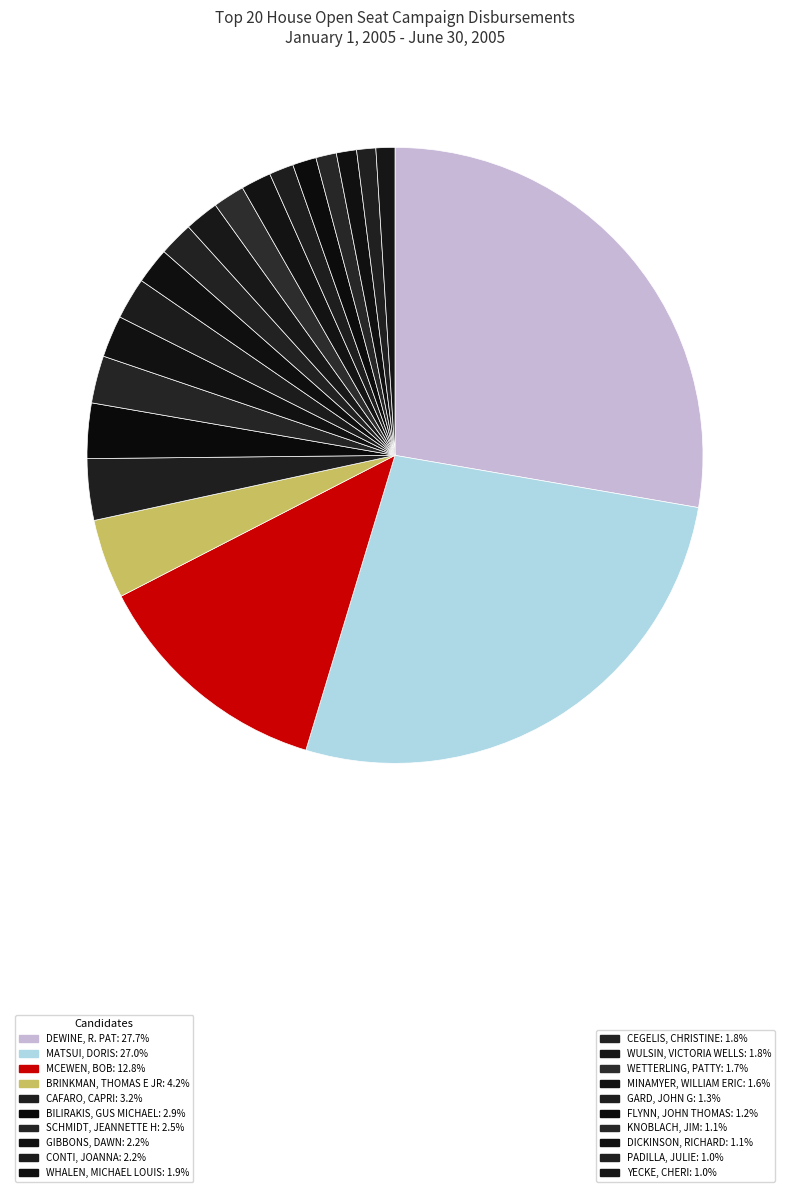

To the nearest percent, what is the difference between the largest and smallest slice percentages?

27%